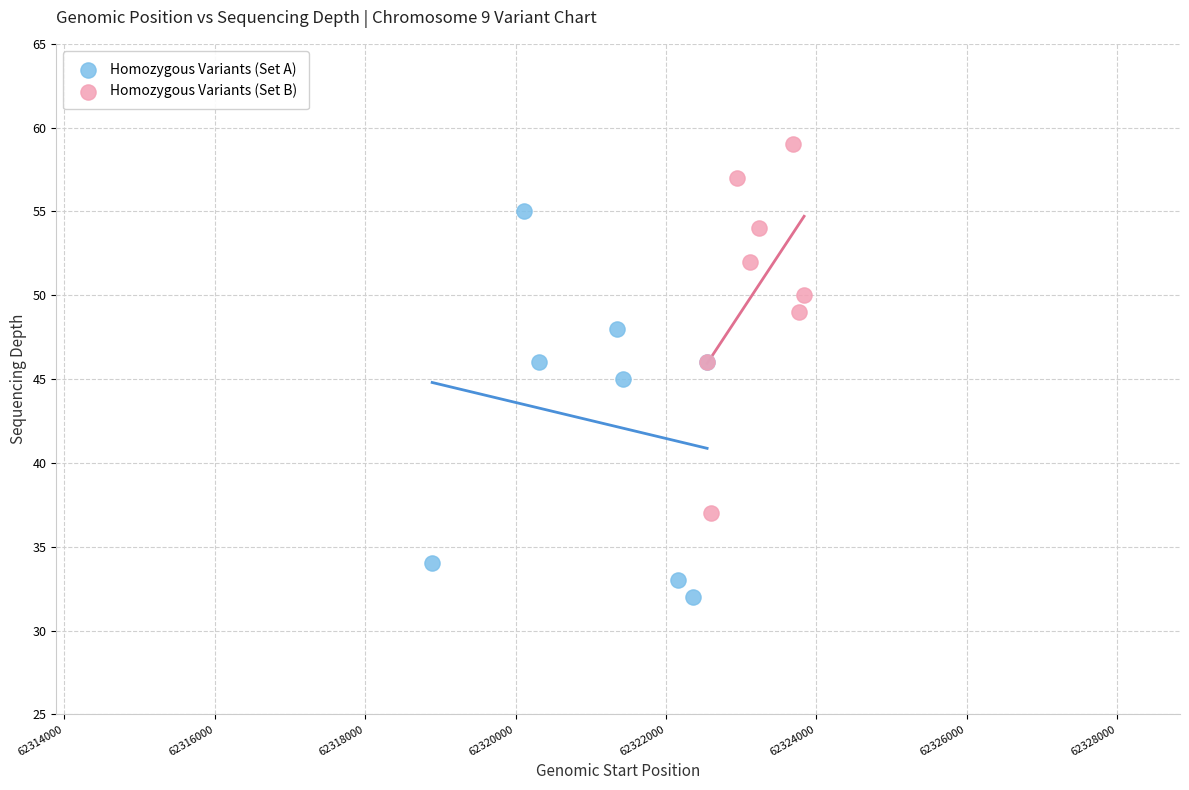

What are all the series names shown in the legend?

Homozygous Variants (Set A), Homozygous Variants (Set B)